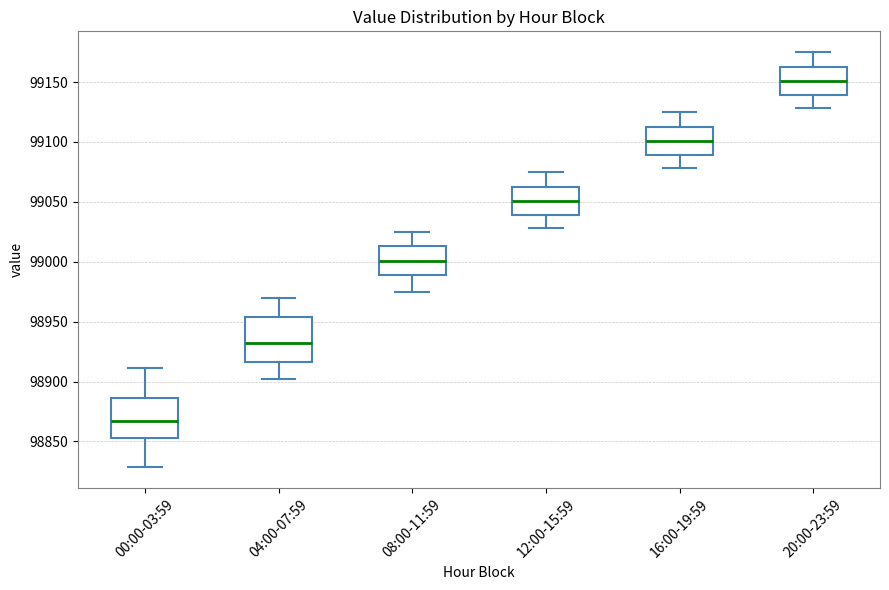

Reading left to right, read every box against the y-axis: the position of its median line, the range the box covers, and the ends of its whiskers. The values are not printed on the chart, so give them approximately, as read against the axis.

00:00-03:59: median 98865, box 98855 to 98885, whiskers 98830 to 98910
04:00-07:59: median 98935, box 98915 to 98955, whiskers 98900 to 98970
08:00-11:59: median 99000, box 98990 to 99015, whiskers 98975 to 99025
12:00-15:59: median 99050, box 99040 to 99065, whiskers 99030 to 99075
16:00-19:59: median 99100, box 99090 to 99115, whiskers 99080 to 99125
20:00-23:59: median 99150, box 99140 to 99165, whiskers 99130 to 99175